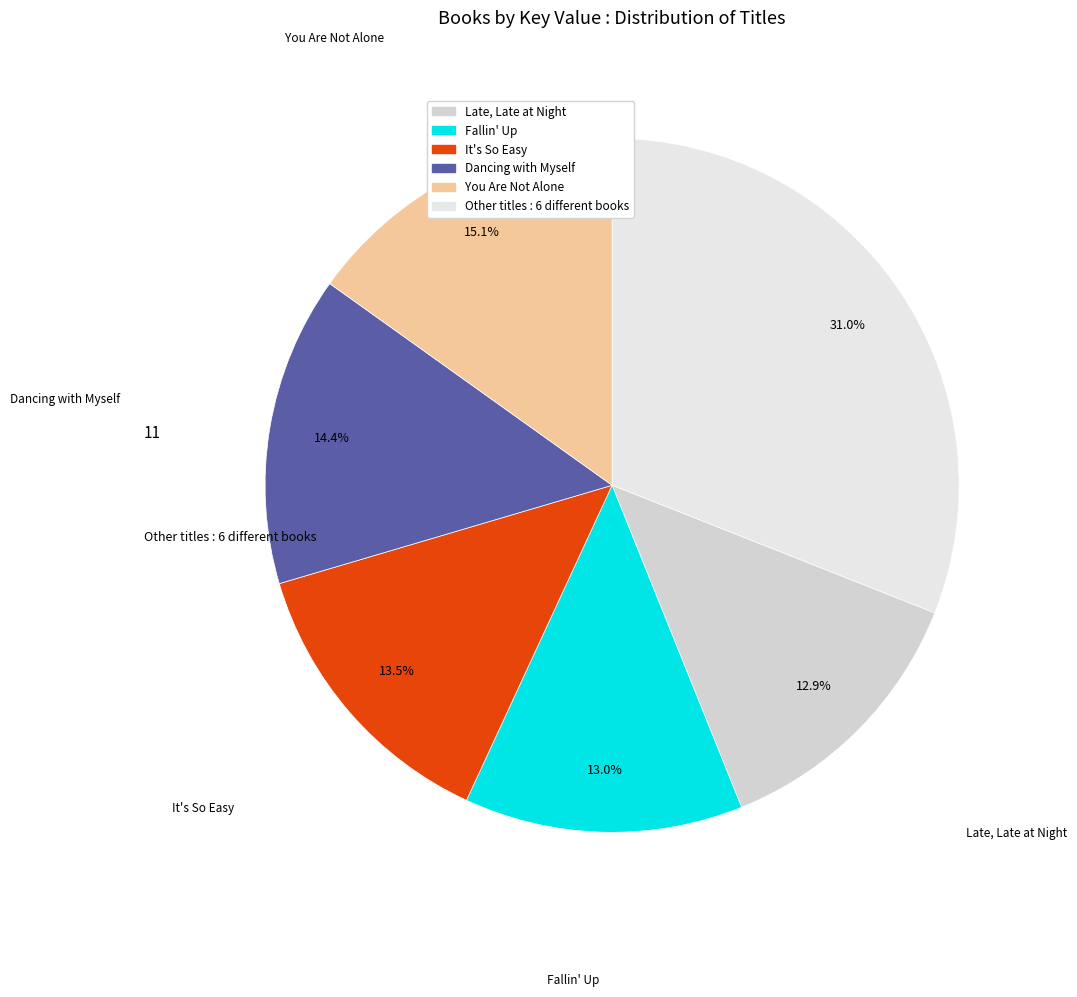

How many segments does this pie chart have?

6